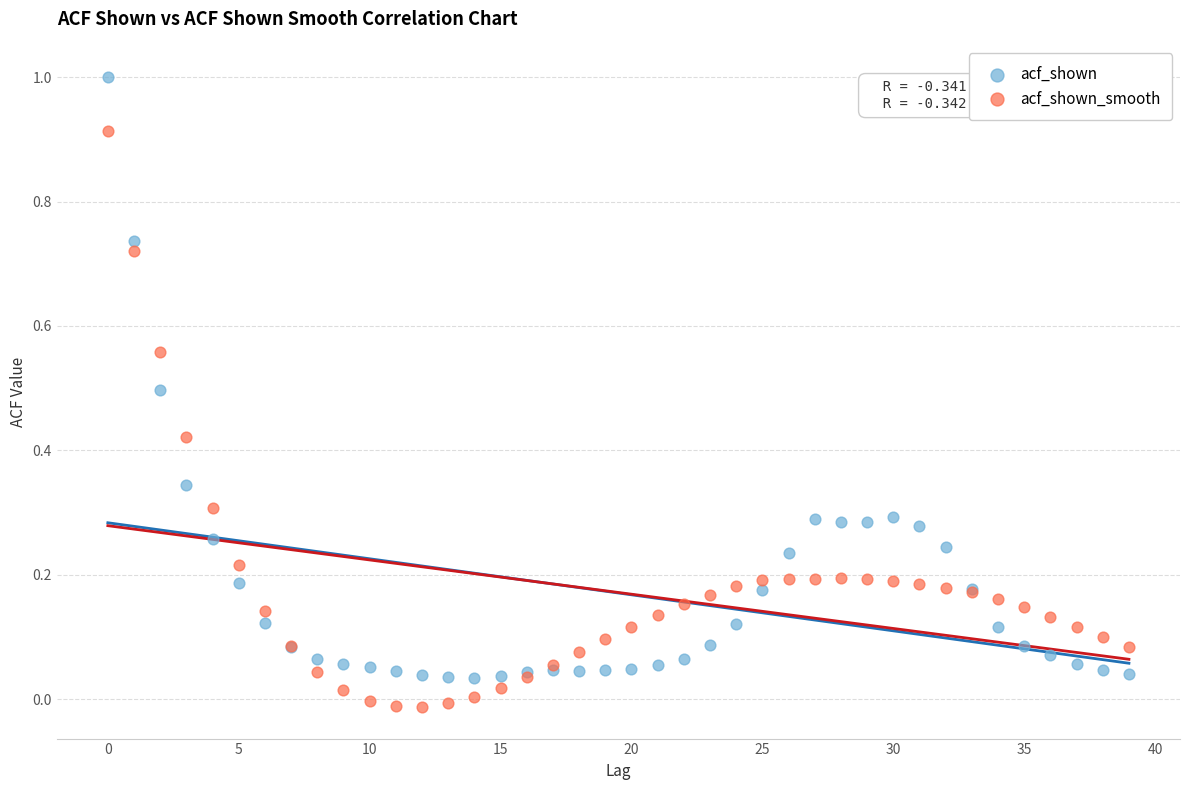

Which series has the largest Y range (max minus min)?

acf_shown